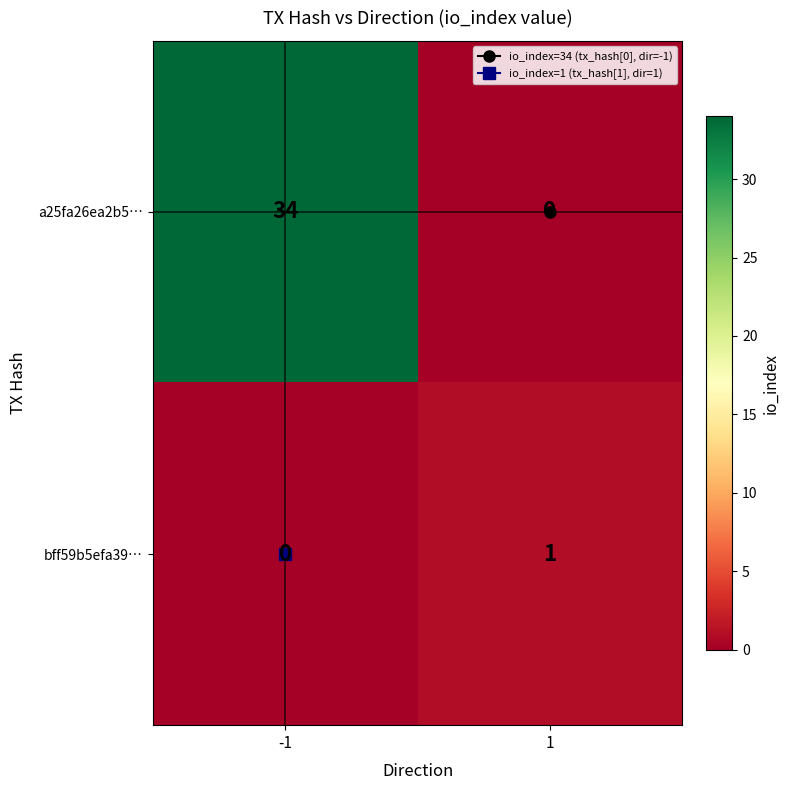

What is the sum of the a25fa26ea2b5… values at -1 and 1?

34